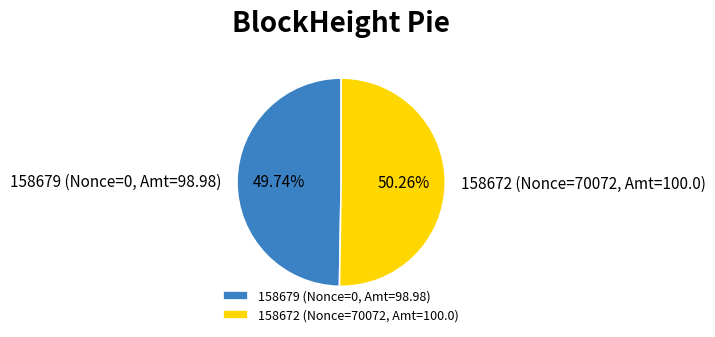

To the nearest percent, what is the difference between the largest and smallest slice percentages?

1%